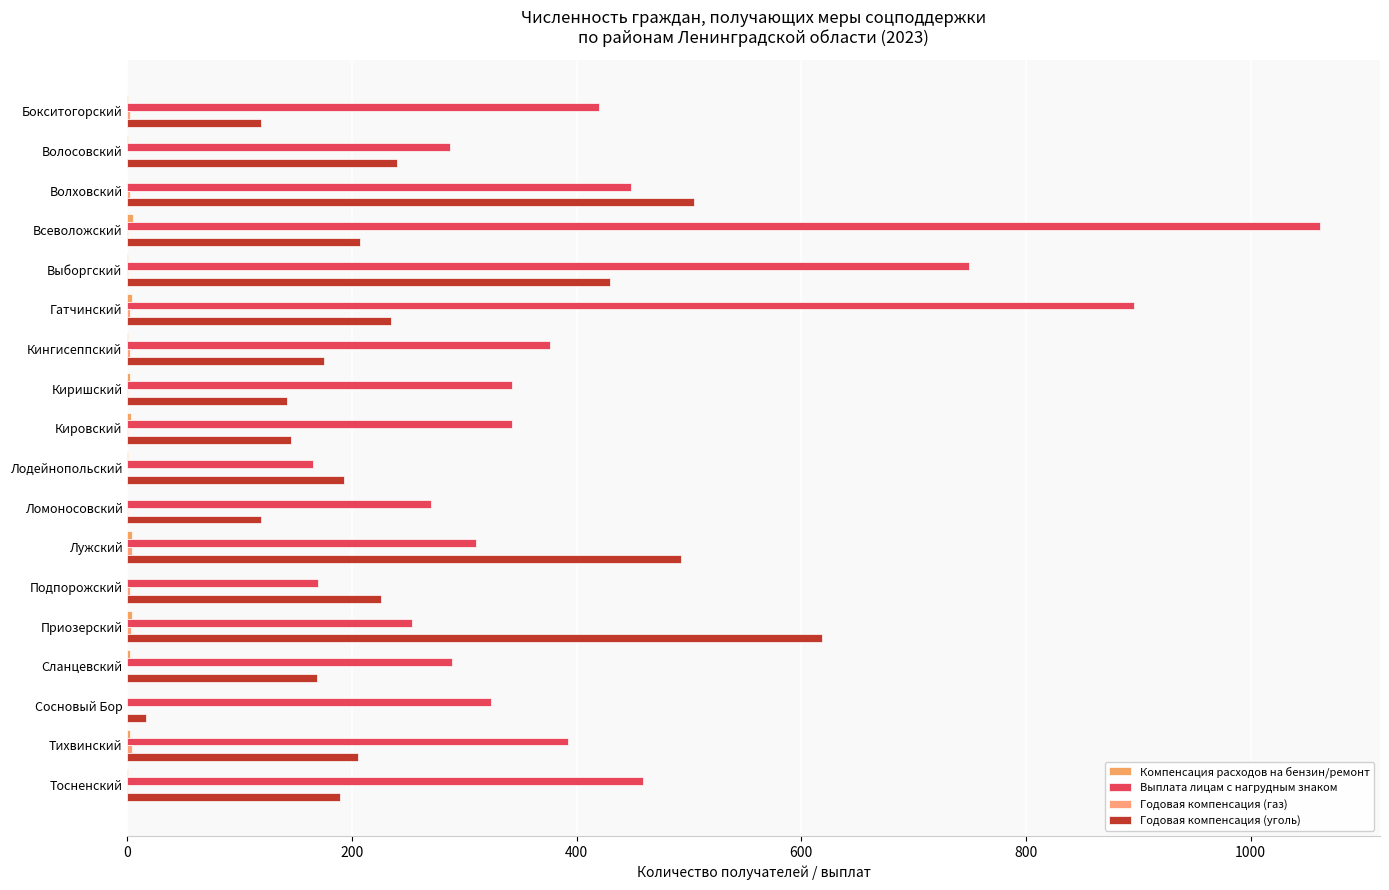

How many series are shown in this chart?

4